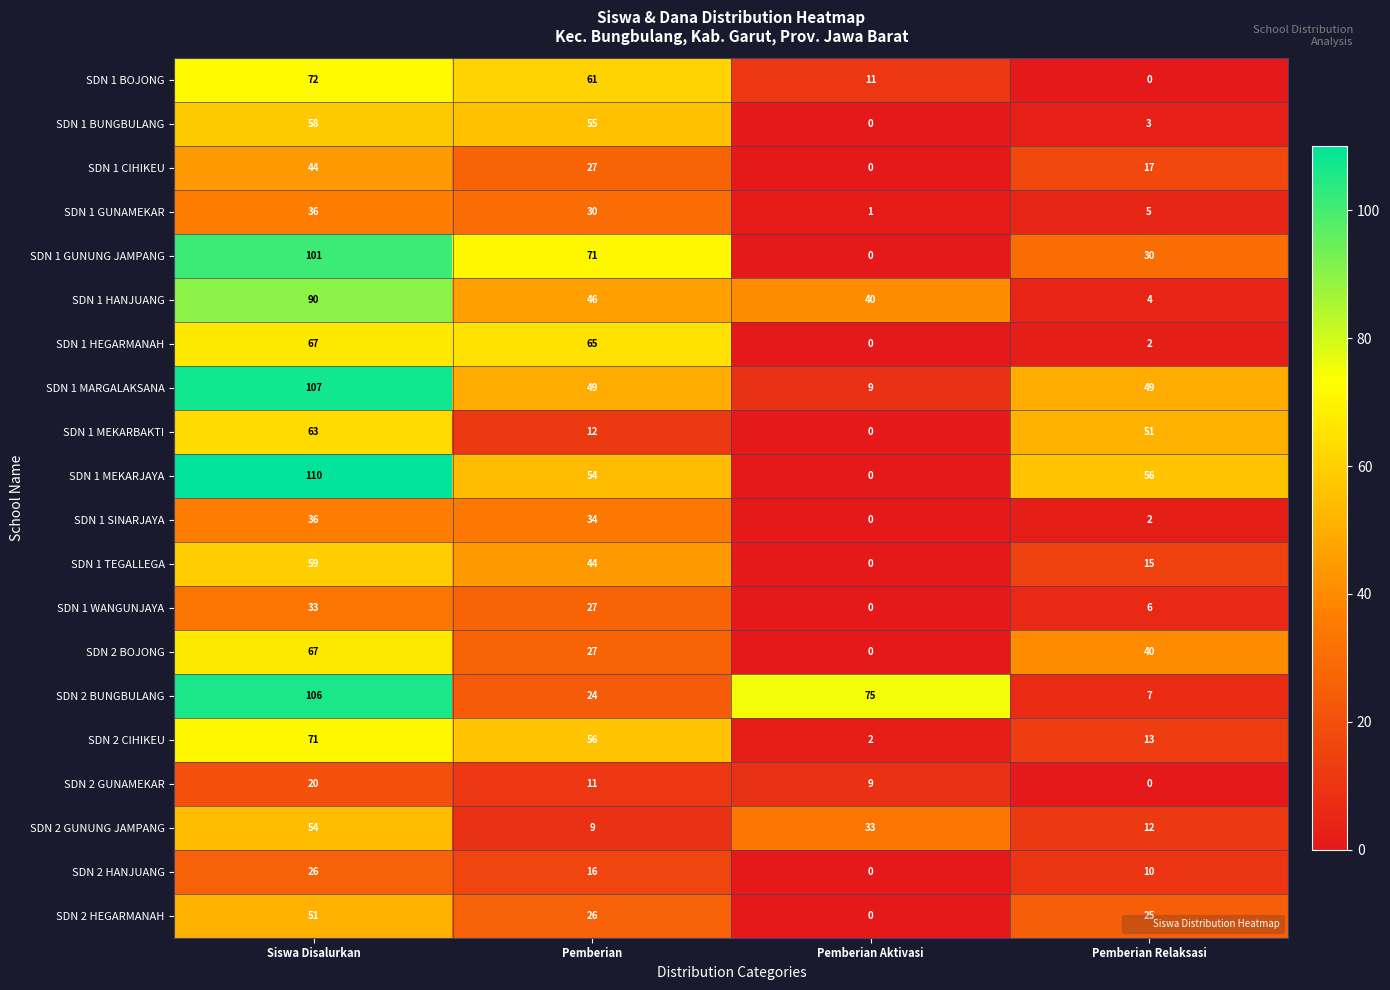

What is the difference between the maximum and second lowest values in the SDN 2 HEGARMANAH series?

26